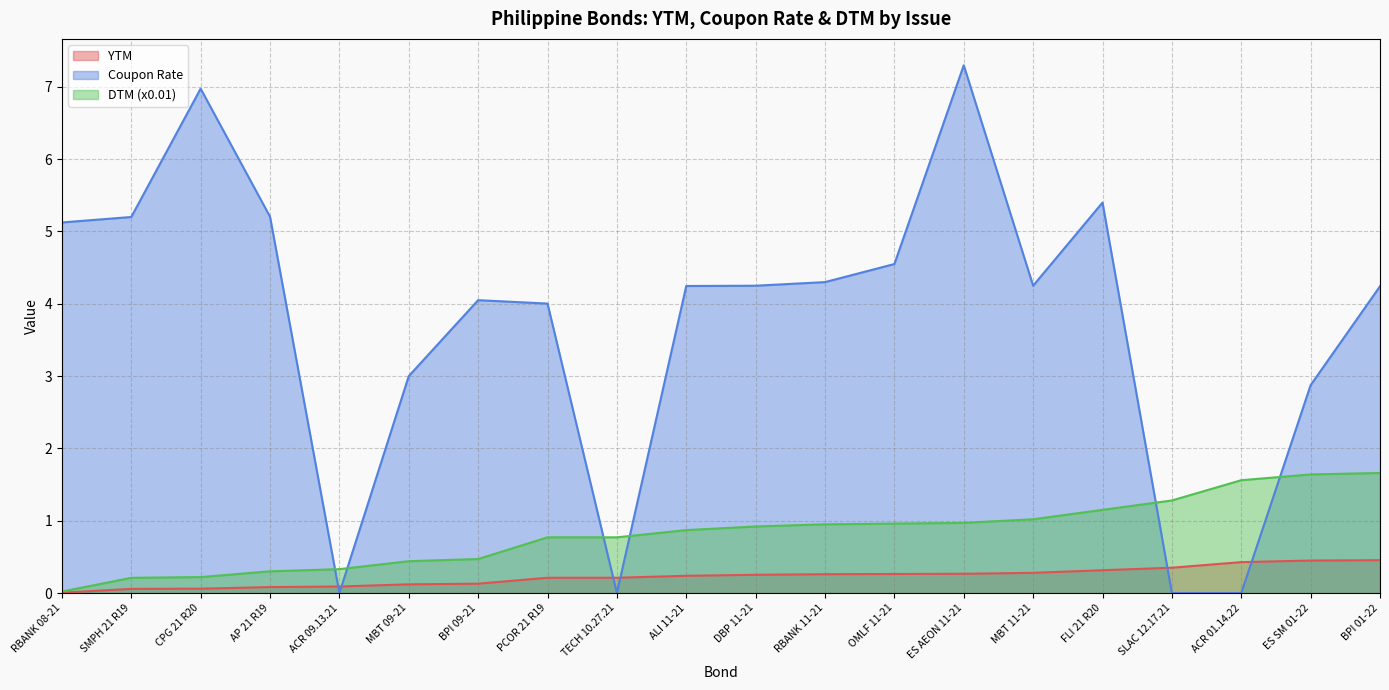

At which label is DTM closest to 0?

RBANK 08-21